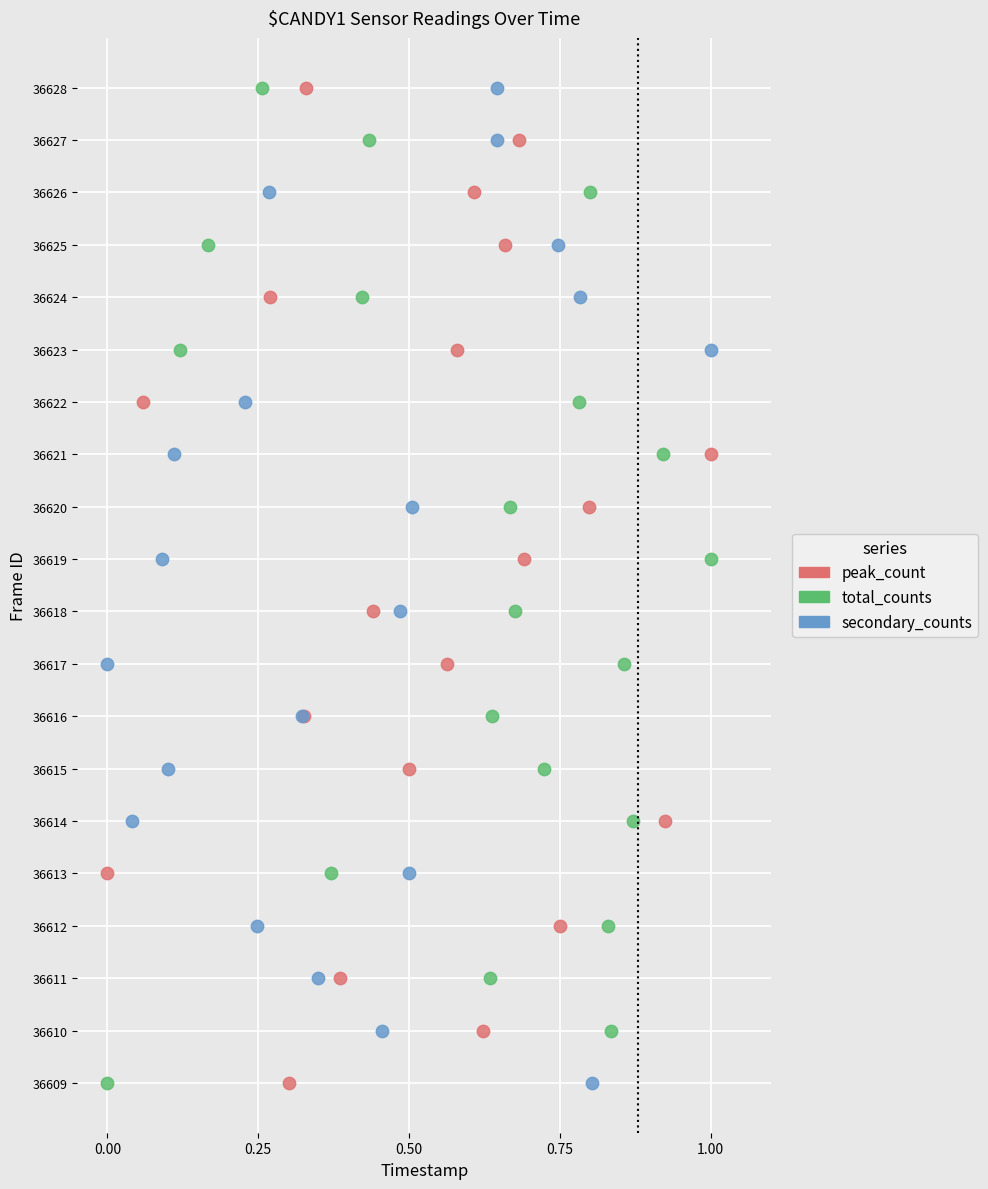

What are all the series names shown in the legend?

peak_count, total_counts, secondary_counts